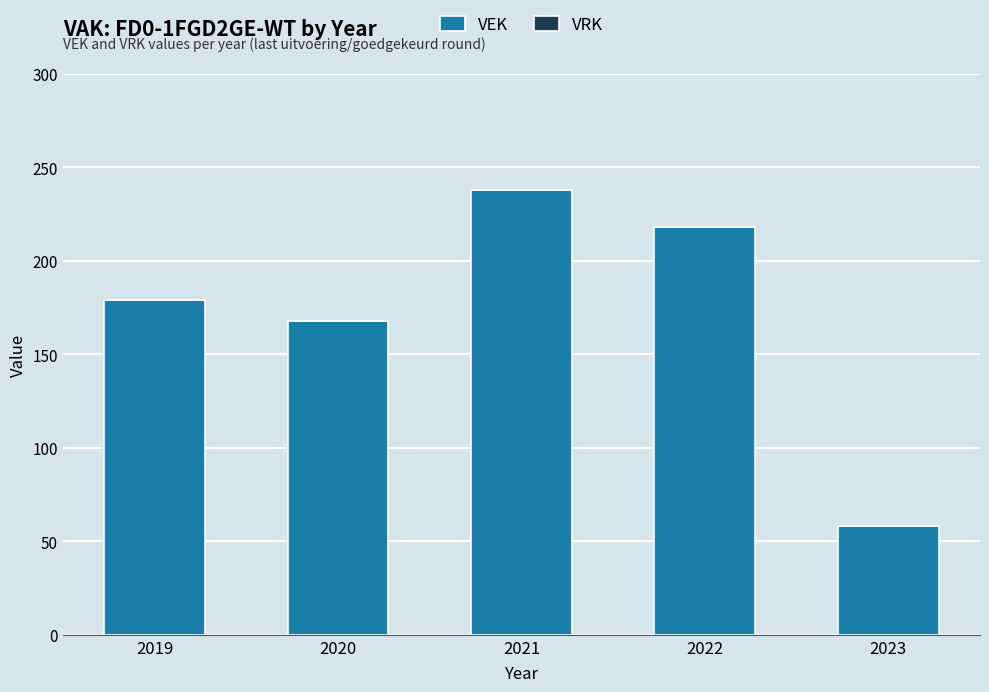

What is the average value?

172